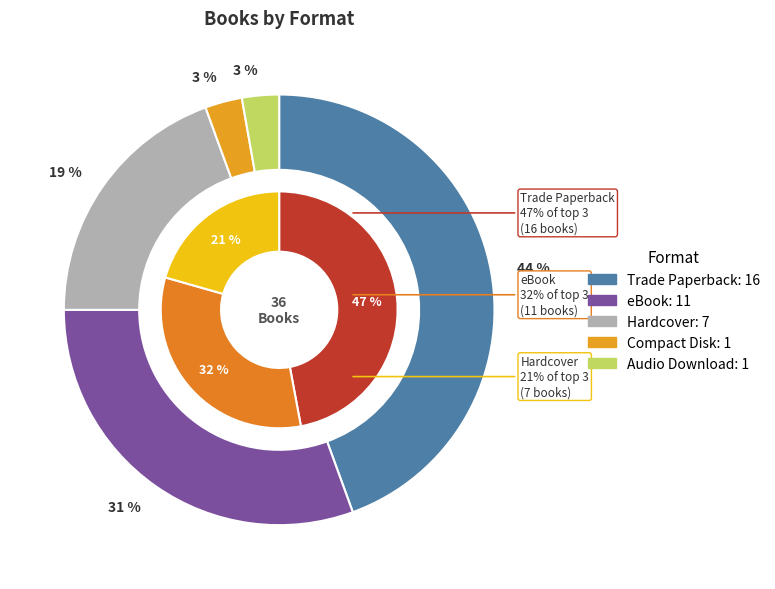

Combined, do Trade Paperback and Hardcover account for over 50%?

Yes